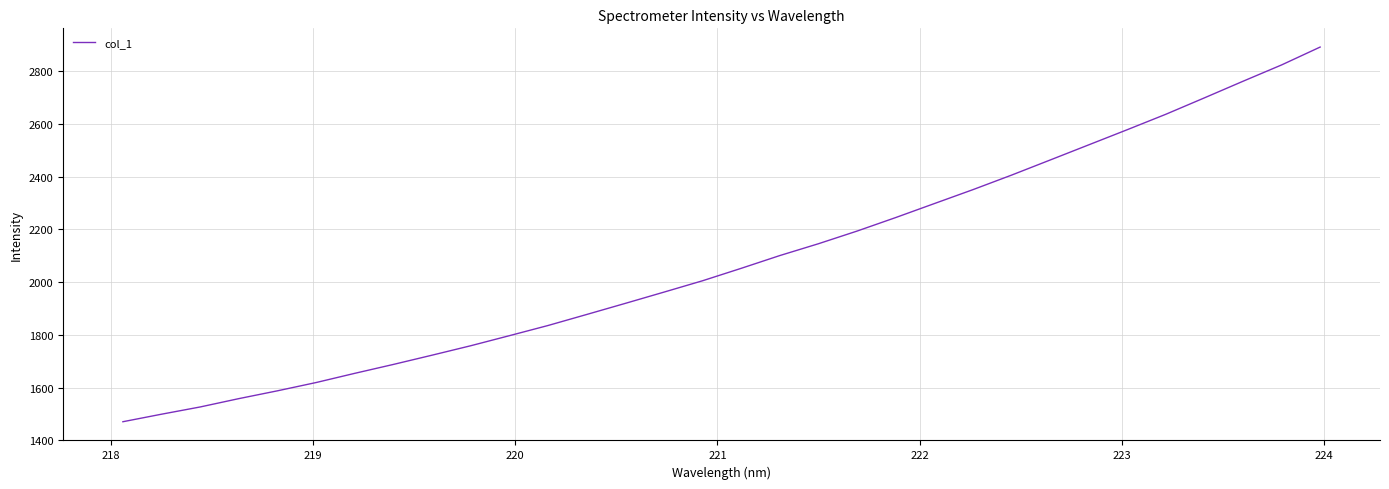

What is the sum of all values?

66636.3